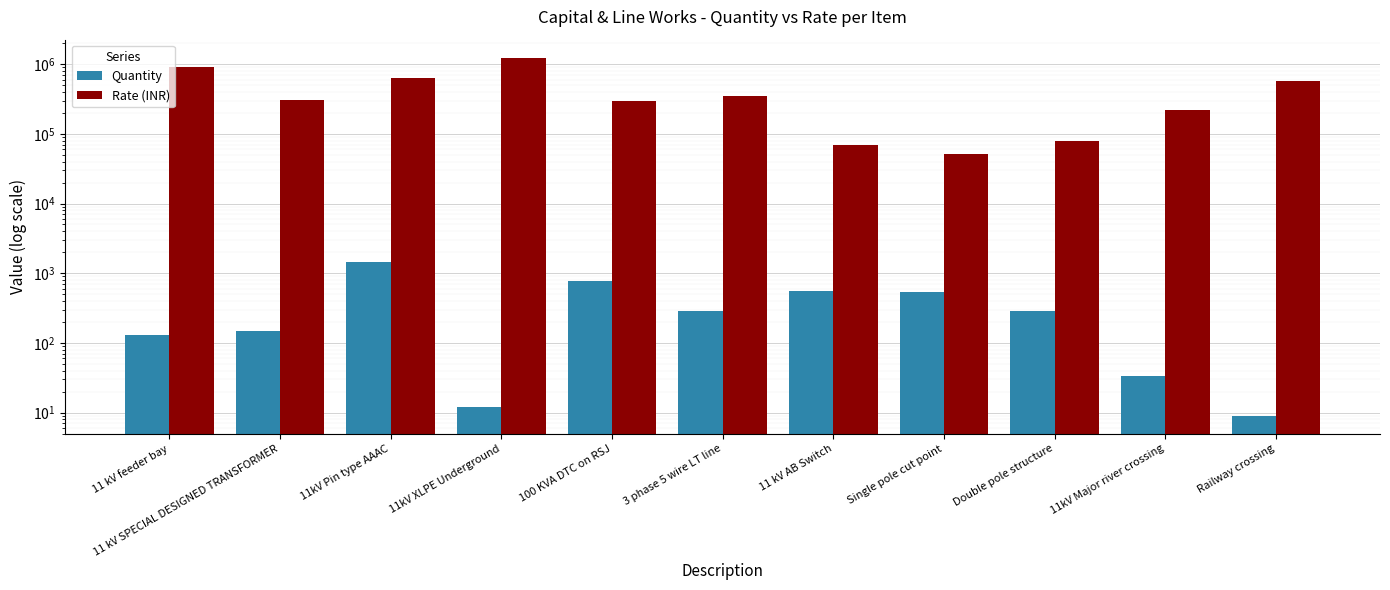

Where is Quantity nearest to the value 718?

100 KVA DTC on RSJ